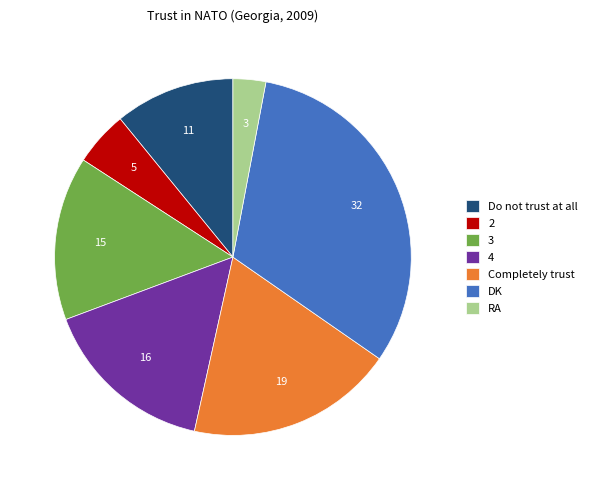

Count the number of slices in the pie.

7